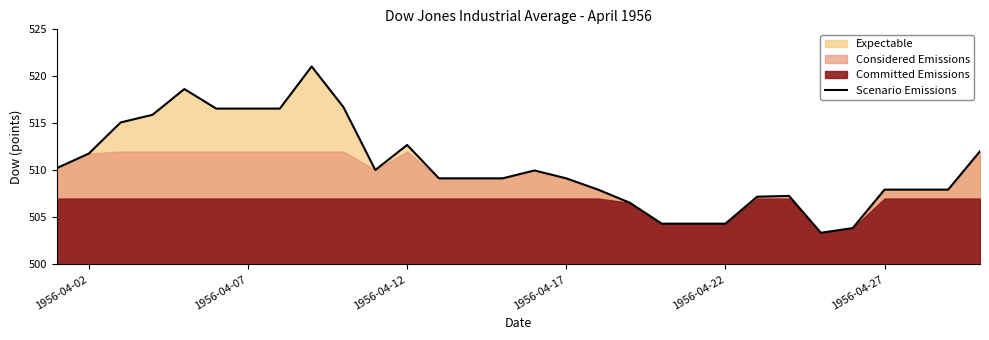

How many points are higher than both their immediate neighbors (excluding endpoints)?

5